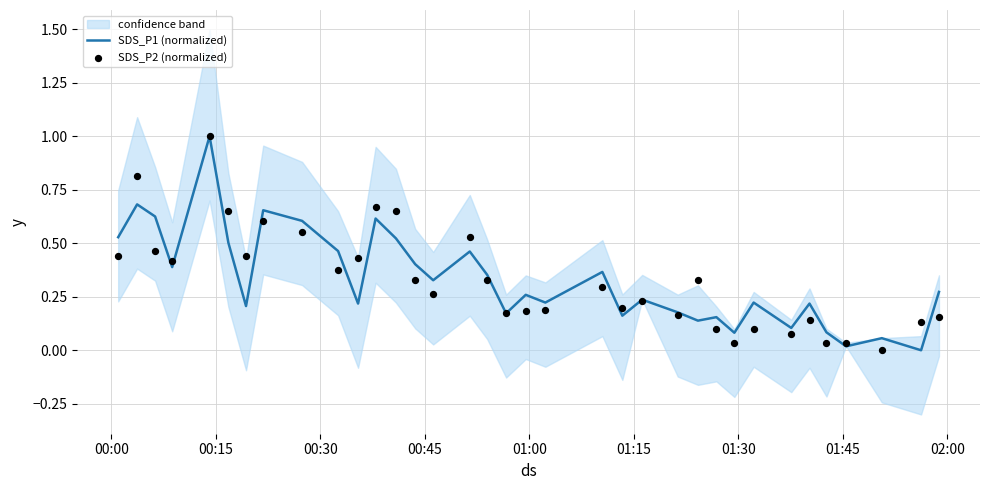

Is the value of SDS_P2 (normalized) at 26 greater than the value of SDS_P1 (normalized) at 34?

No